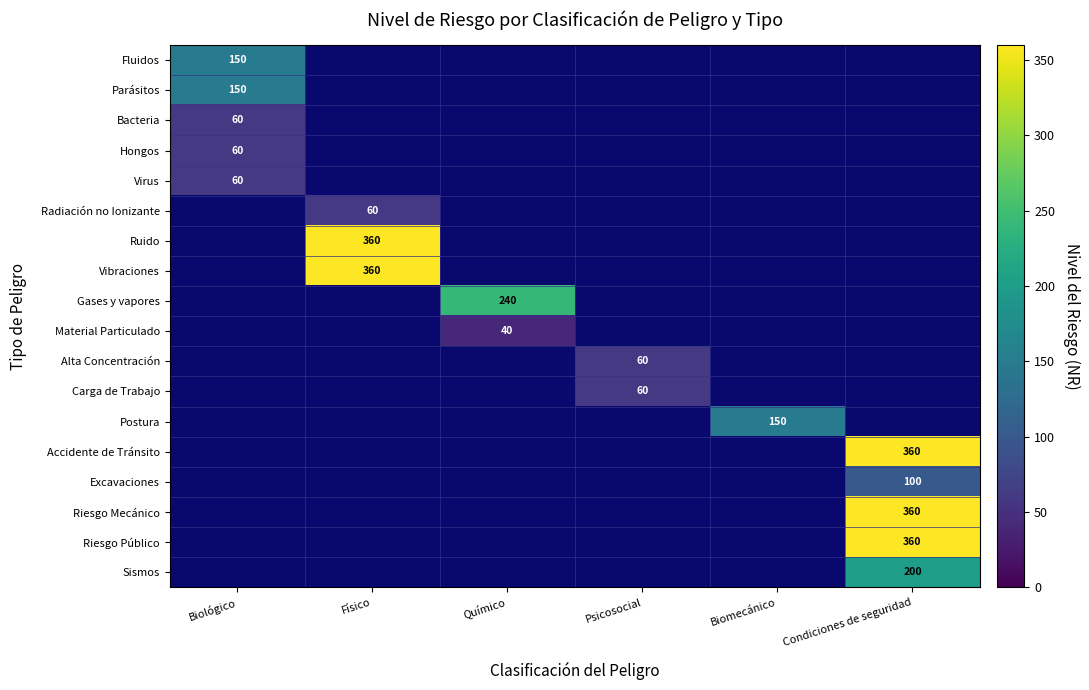

The Ruido series shows 478 at Físico. True or false?

False